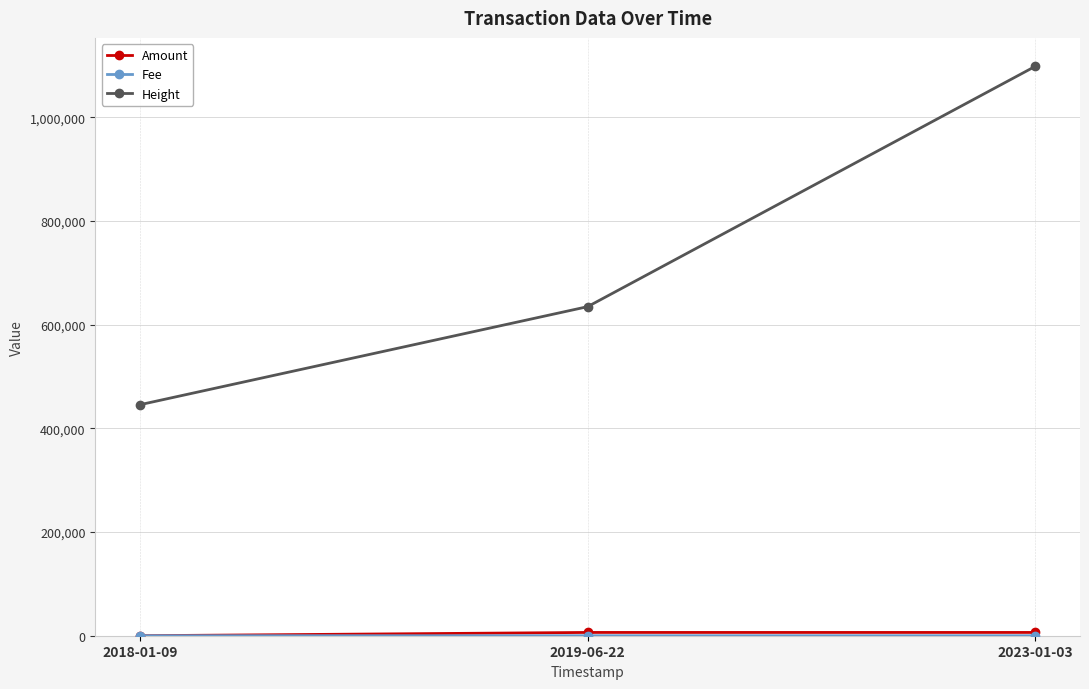

What is the value of the Height point at the 1st from the left?

445571.0